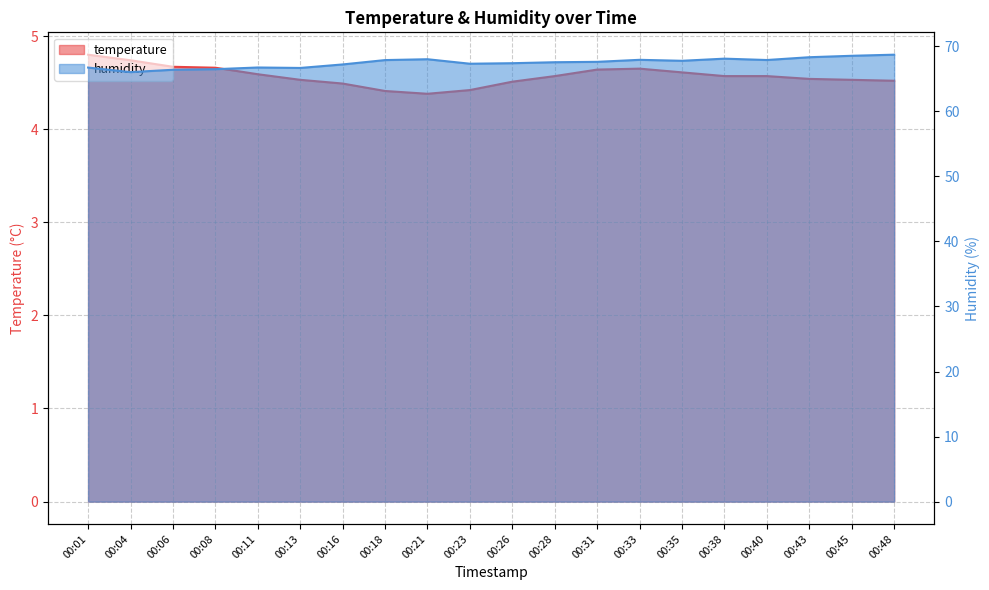

In temperature, how many points are higher than both neighbors (excluding endpoints)?

1